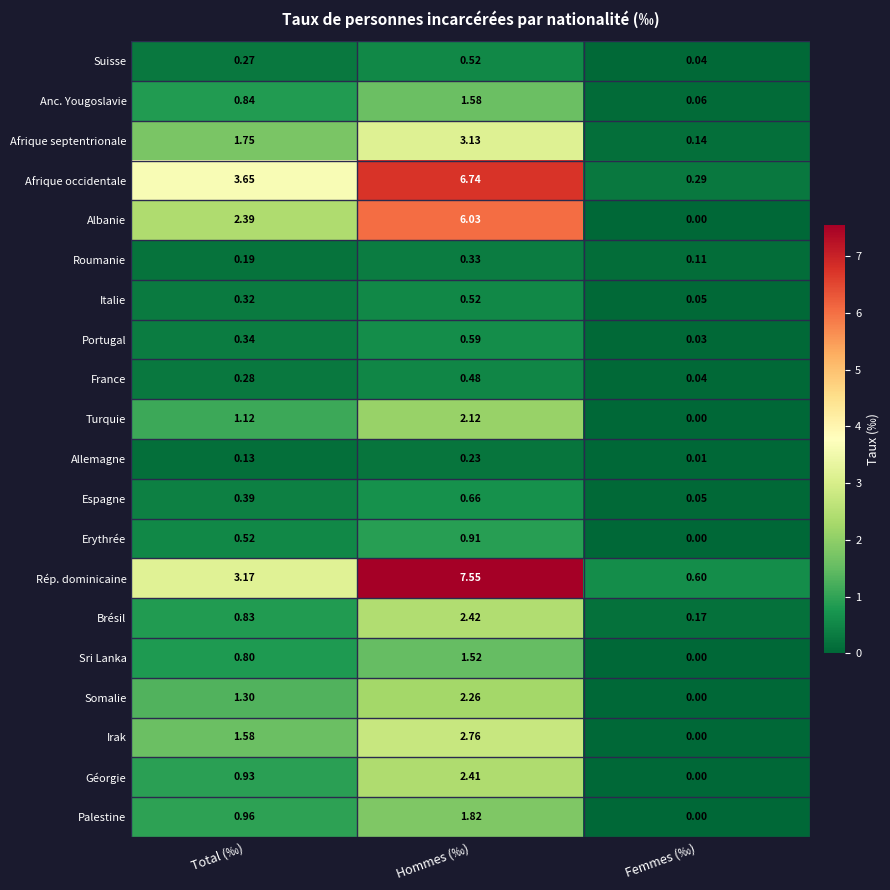

What is the spread (max minus min) of values at Total (‰)?

3.5